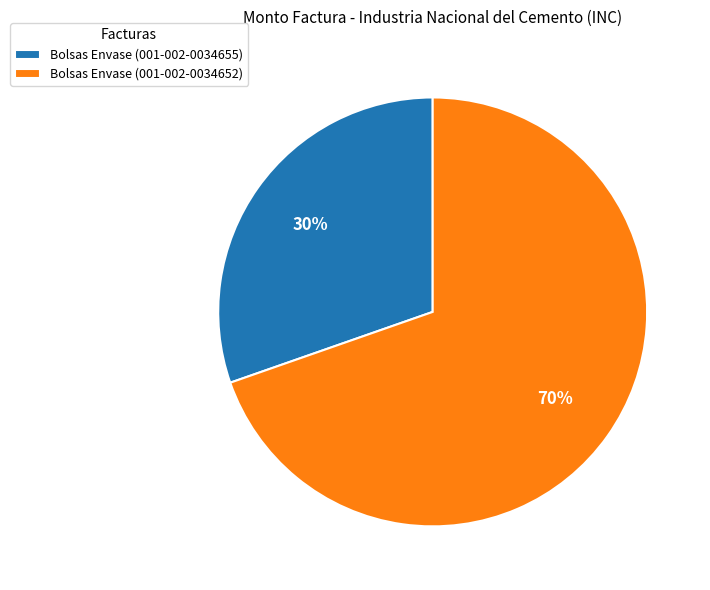

Is the sum of Bolsas Envase (001-002-0034652) and Bolsas Envase (001-002-0034655) greater than half?

Yes